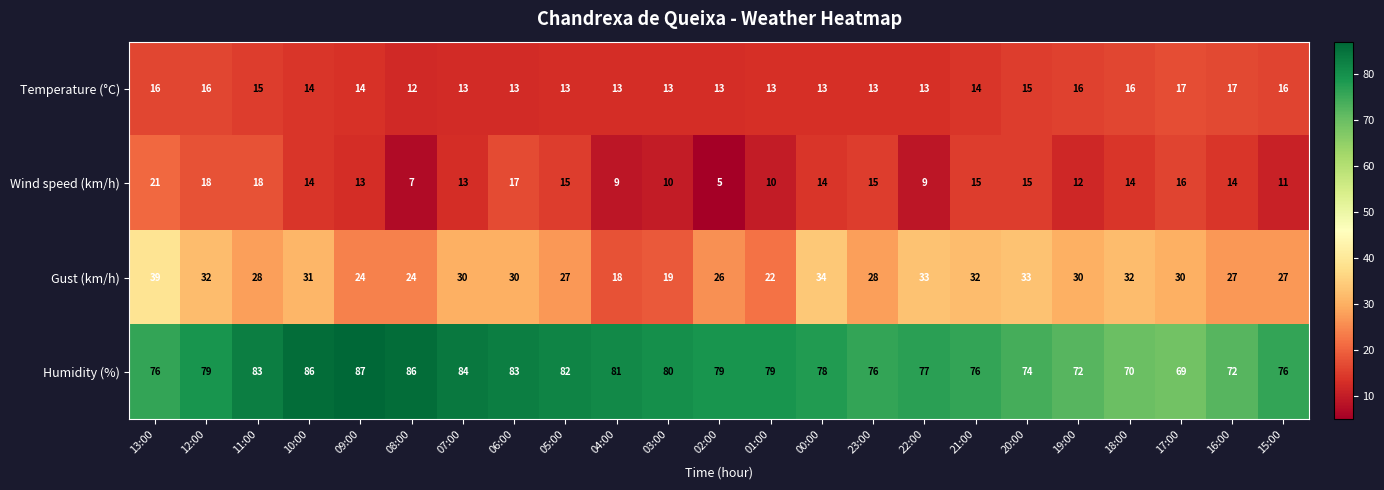

List the series in order of their peak value, lowest first.

Temperature (°C), Wind speed (km/h), Gust (km/h), Humidity (%)